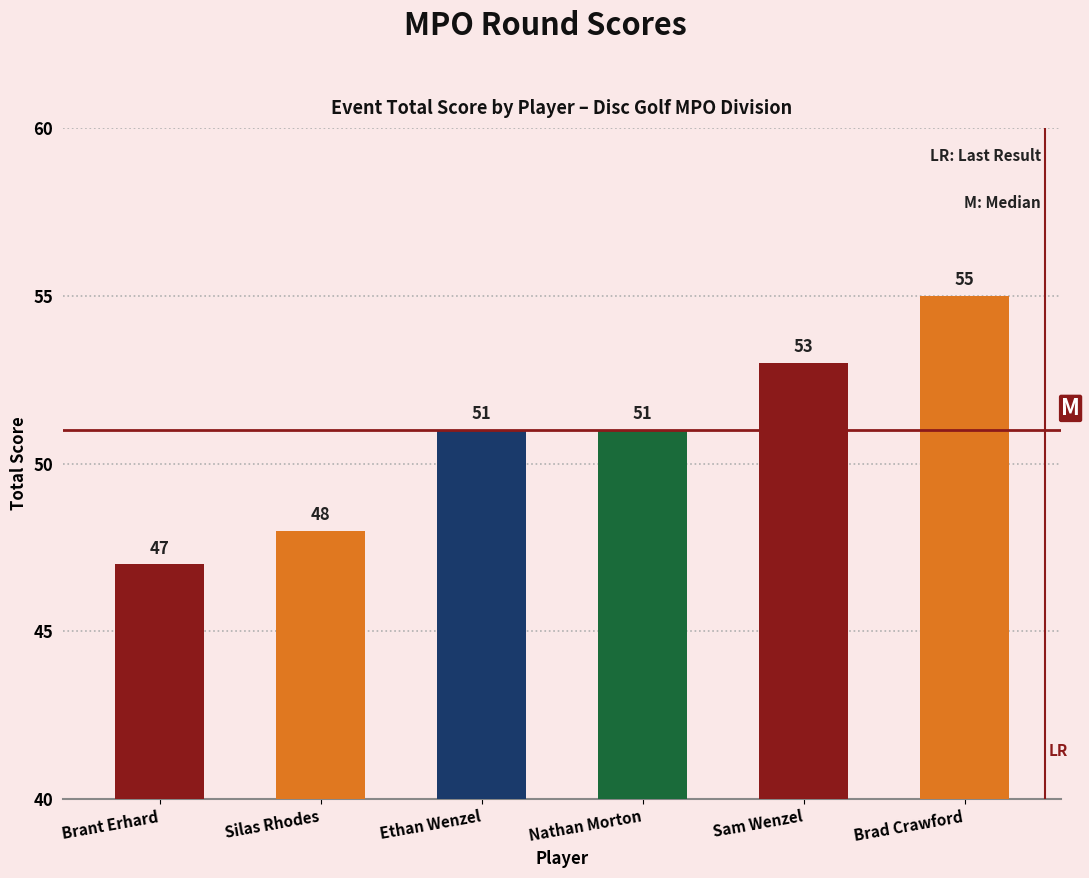

Read the value at Brad Crawford.

55